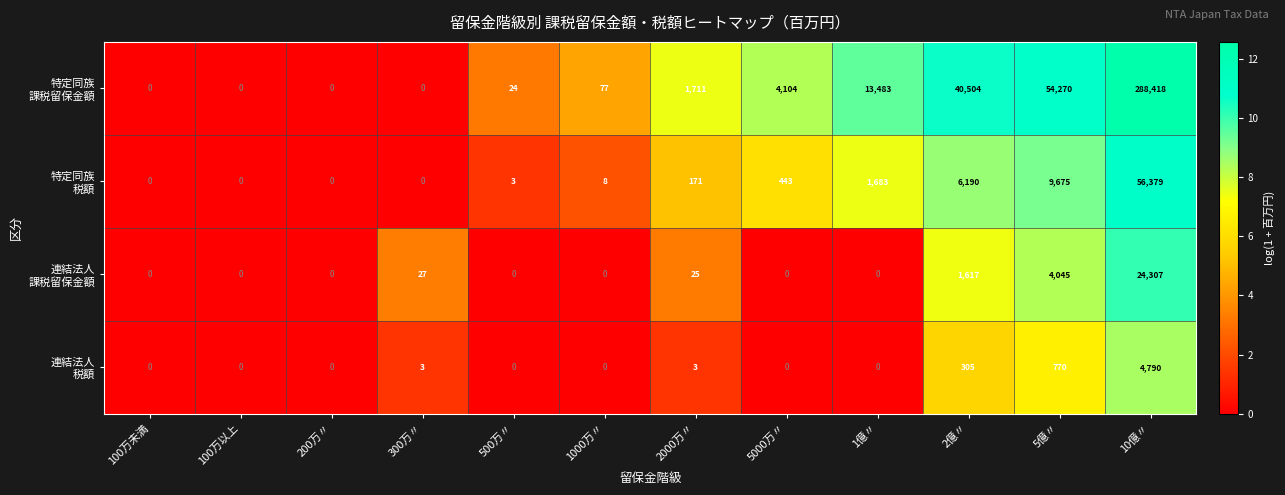

Which category has the highest value across all series?

10億〃